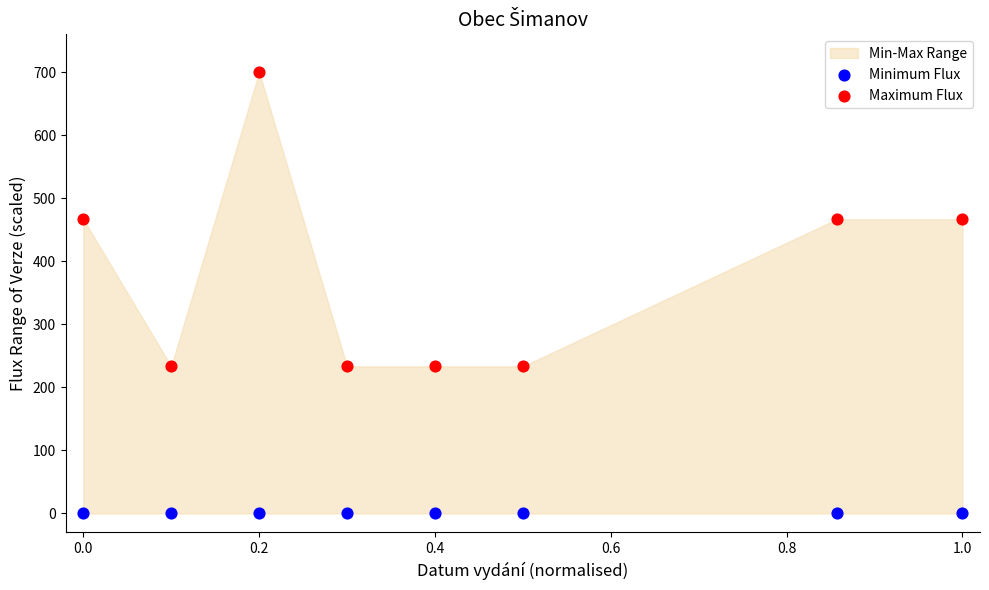

Which series contains the highest Y value?

Maximum Flux